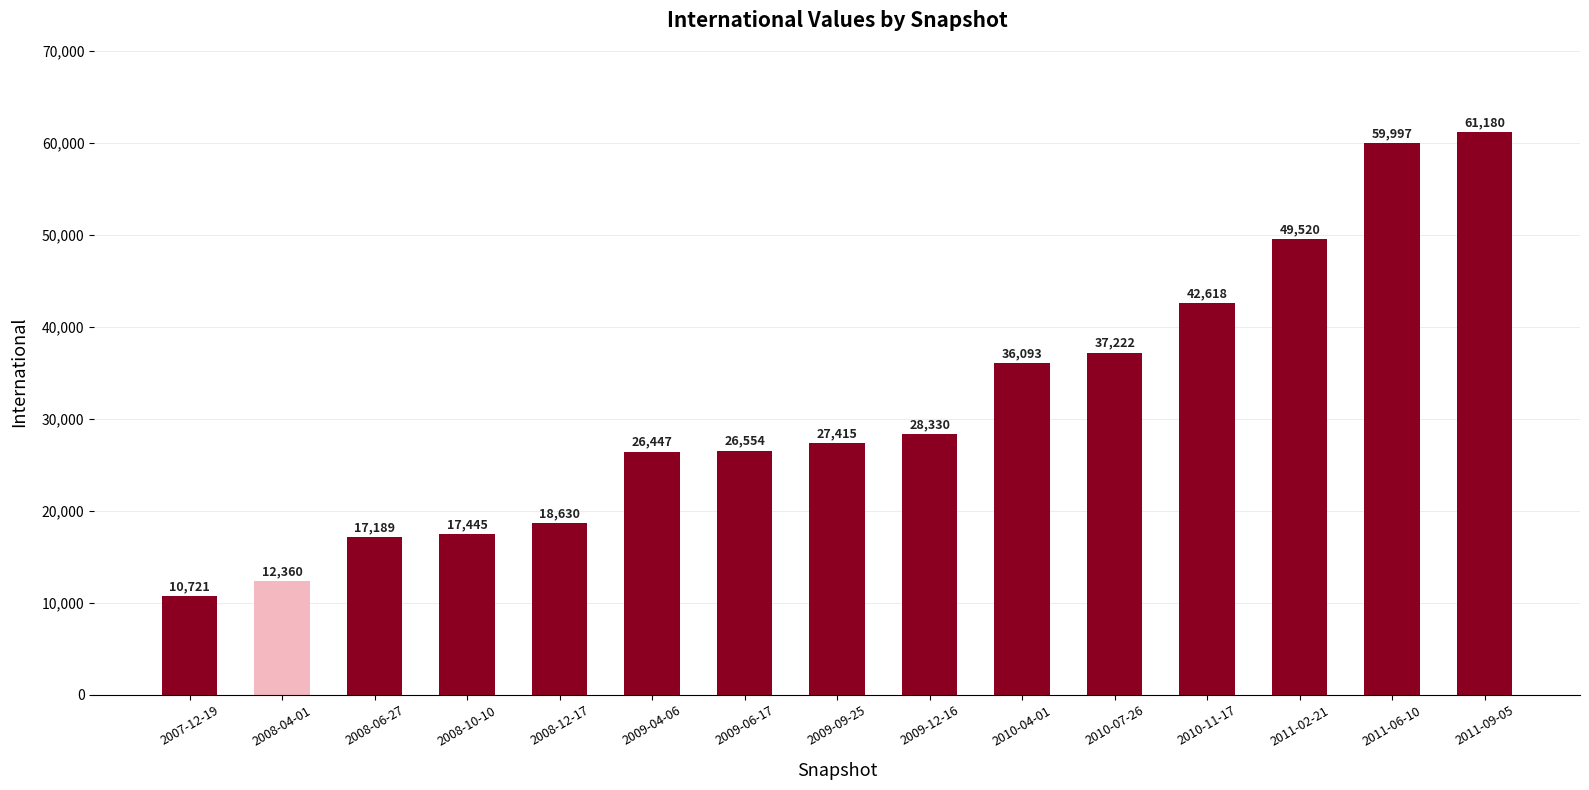

How many bars are there in total?

15